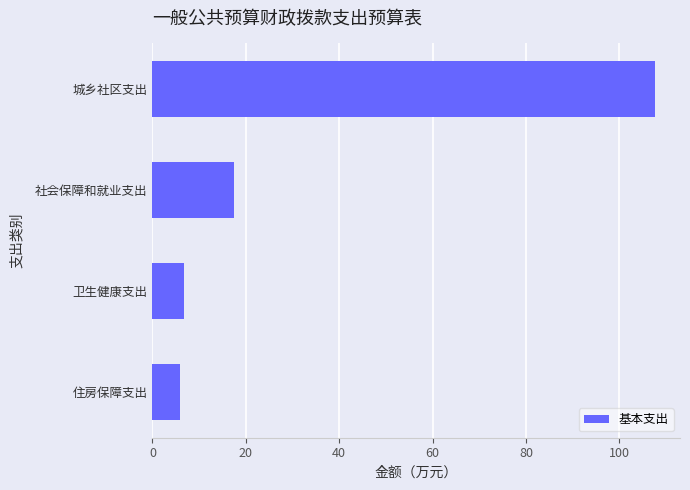

At which label is the value closest to 56?

社会保障和就业支出